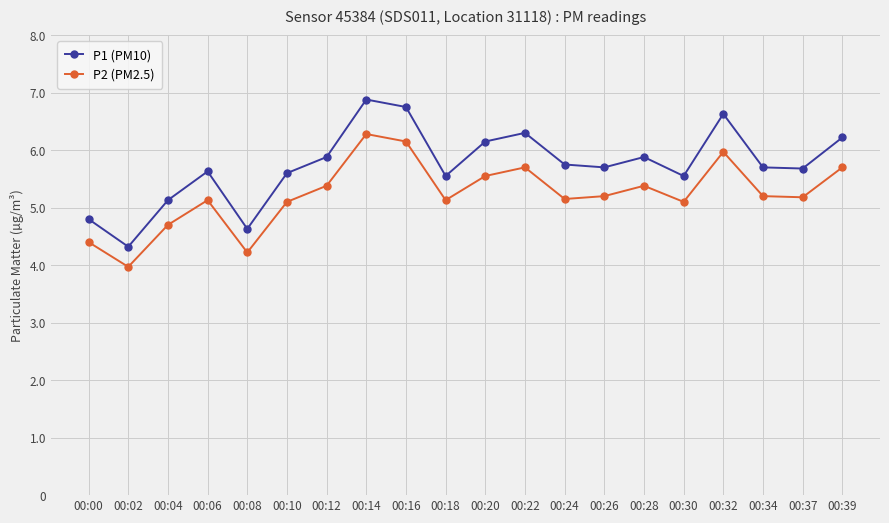

What is the sum of all P1 (PM10) values?

114.7